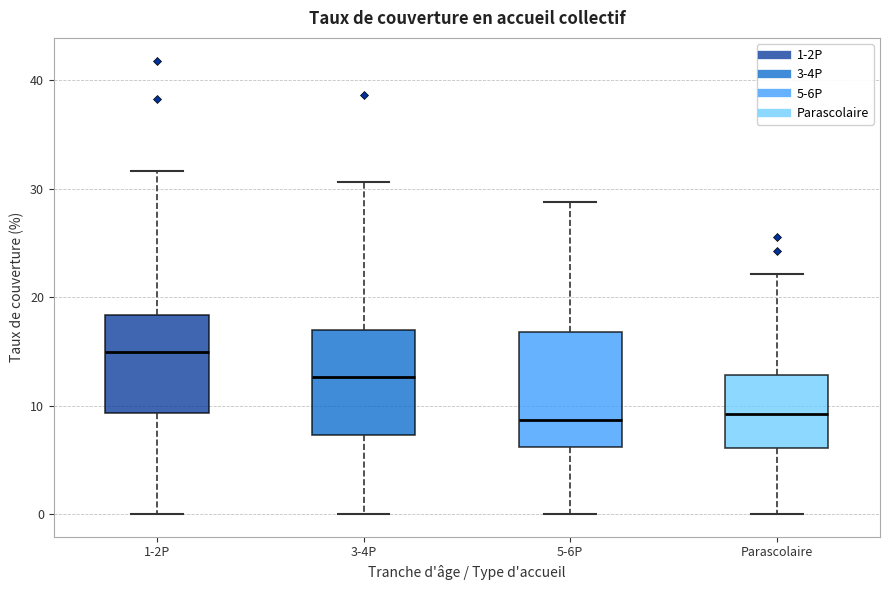

Reading left to right, read every box against the y-axis: the position of its median line, the range the box covers, and the ends of its whiskers. The values are not printed on the chart, so give them approximately, as read against the axis.

1-2P: median 15, box 9 to 18, whiskers 0 to 32
3-4P: median 13, box 7 to 17, whiskers 0 to 31
5-6P: median 9, box 6 to 17, whiskers 0 to 29
Parascolaire: median 9, box 6 to 13, whiskers 0 to 22